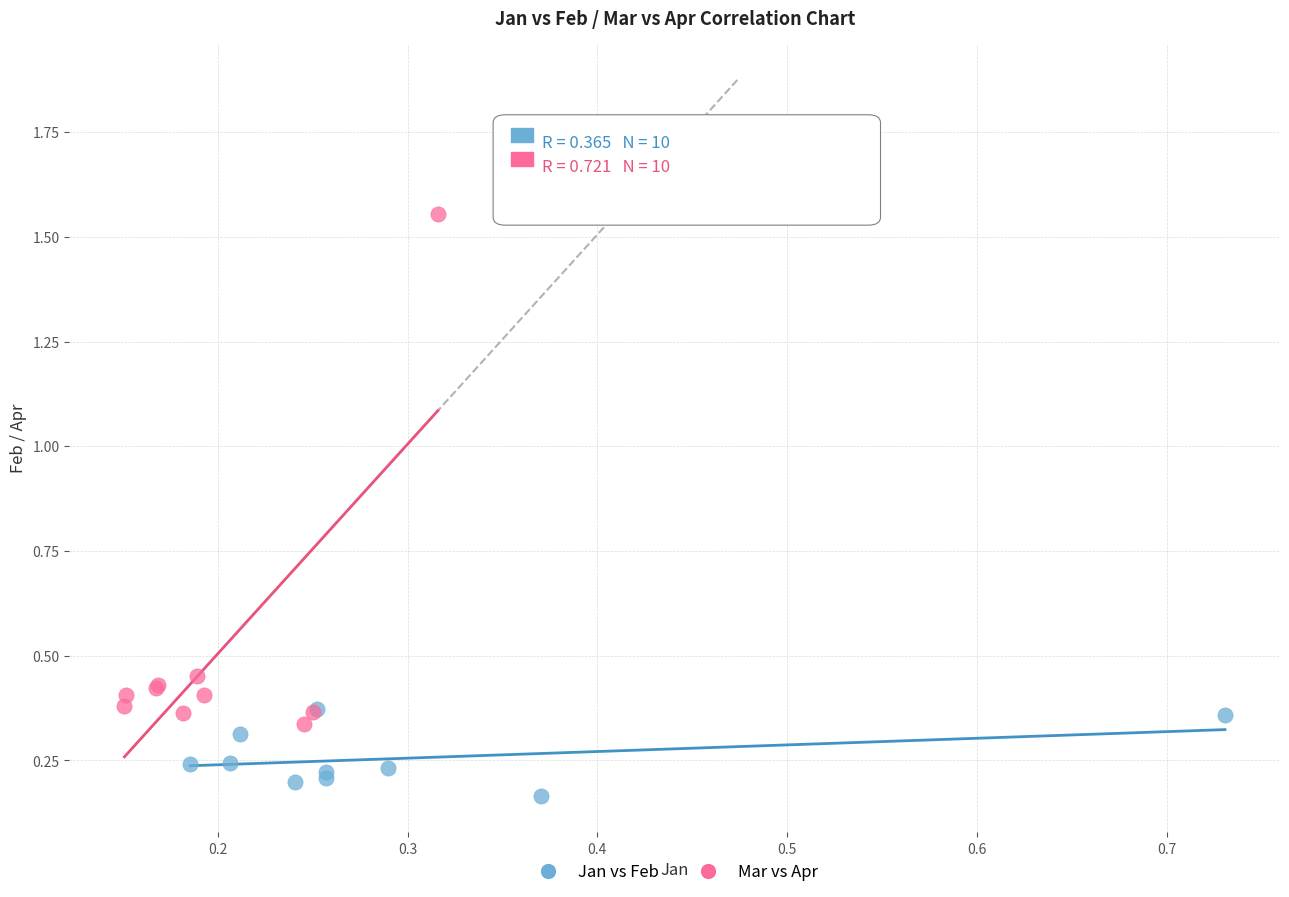

Which series reaches the maximum Y coordinate?

Mar vs Apr